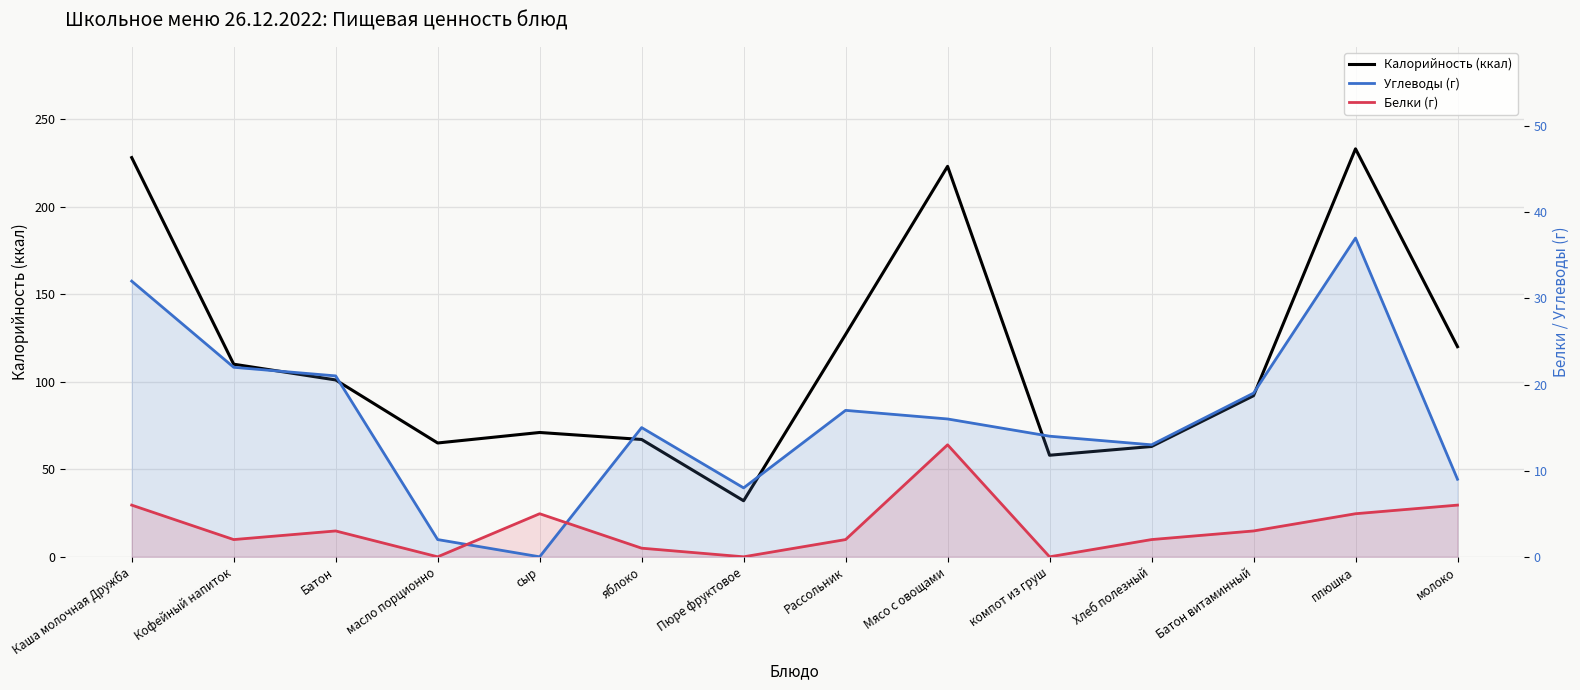

What is the approximate value of Калорийность (ккал) at Хлеб полезный?

63